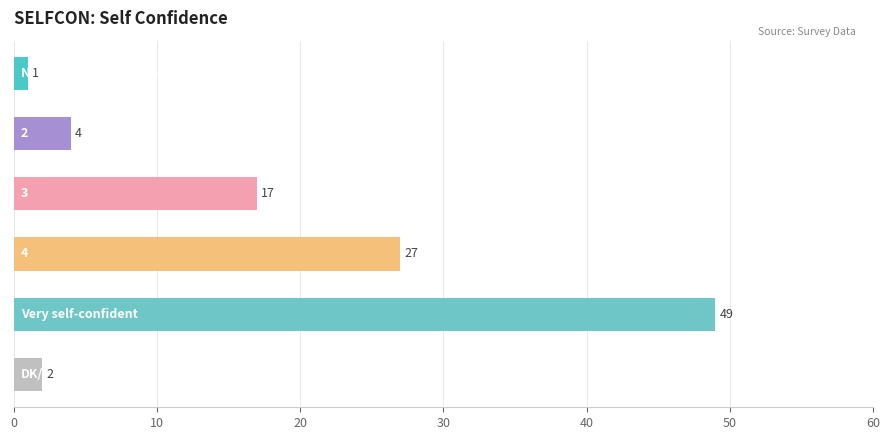

What is the sum of all values?

100